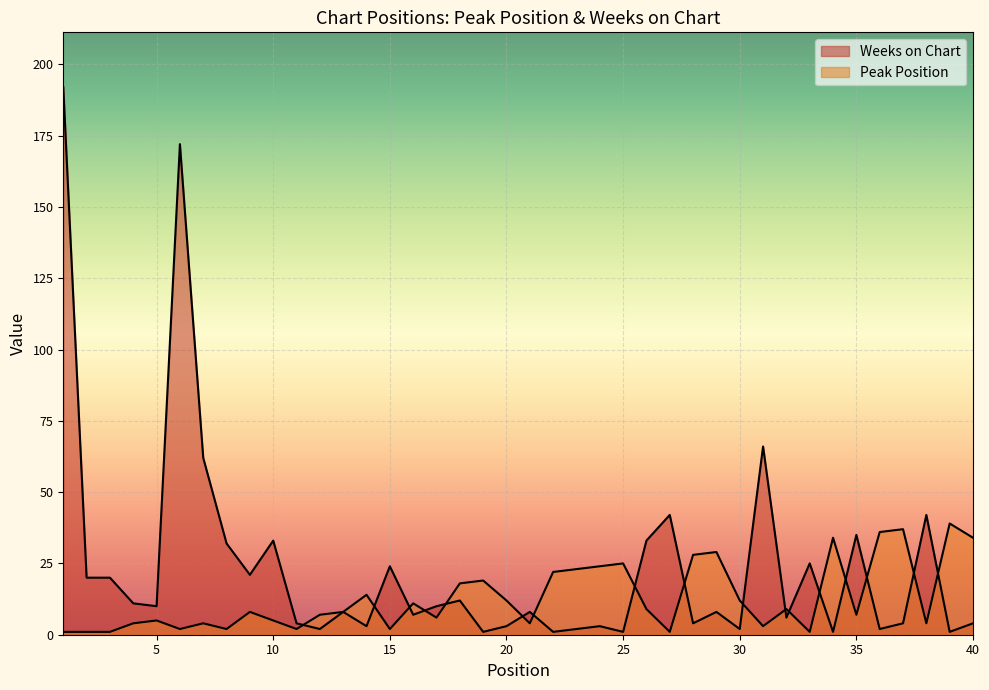

How many lines are shown in the chart?

2